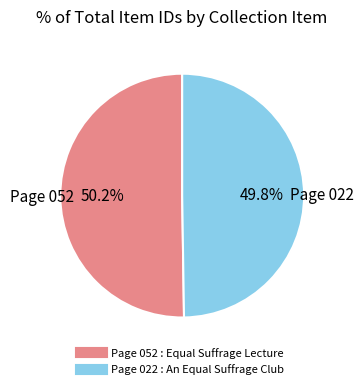

To the nearest percent, what is the combined percentage of Page 022 : An Equal Suffrage Club and Page 052 : Equal Suffrage Lecture?

100%